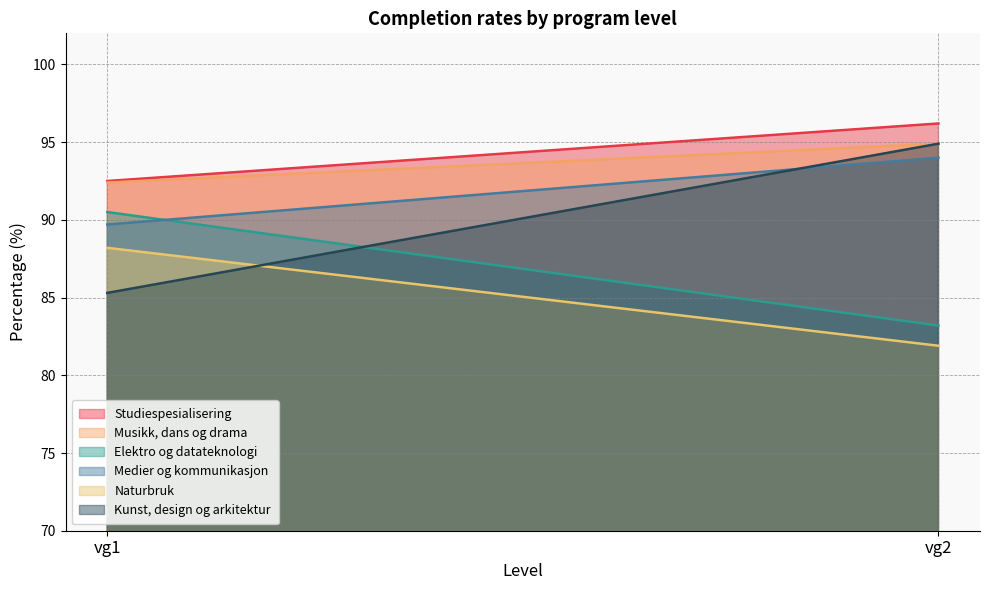

Where is Elektro og datateknologi nearest to the value 86?

vg2